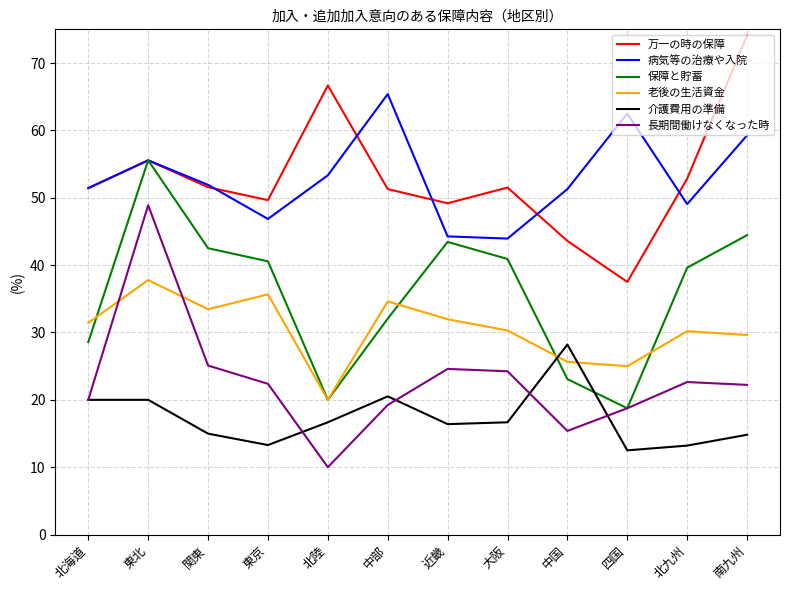

What is the maximum value for 長期間働けなくなった時?

48.9